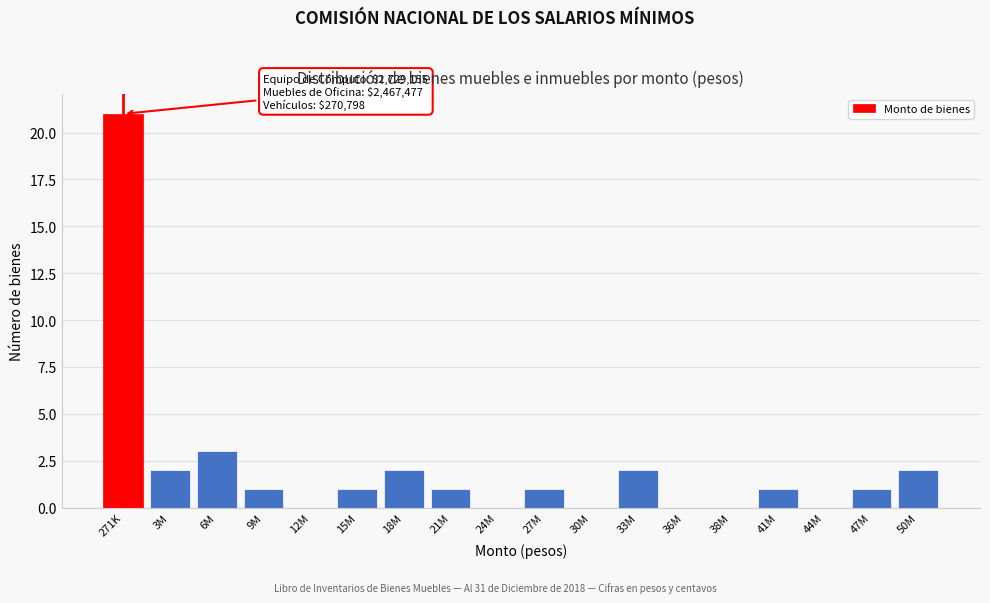

Reading left to right, extract all data points from this chart.

271K=21	3M=2	6M=3	9M=1	12M=0	15M=1	18M=2	21M=1	24M=0	27M=1	30M=0	33M=2	36M=0	38M=0	41M=1	44M=0	47M=1	50M=2